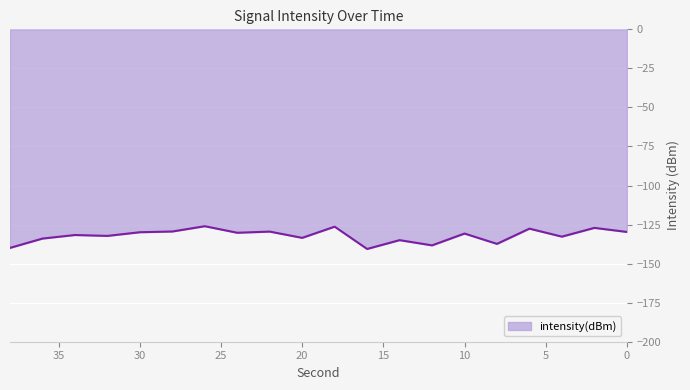

How many points are lower than both their immediate neighbors (excluding endpoints)?

7